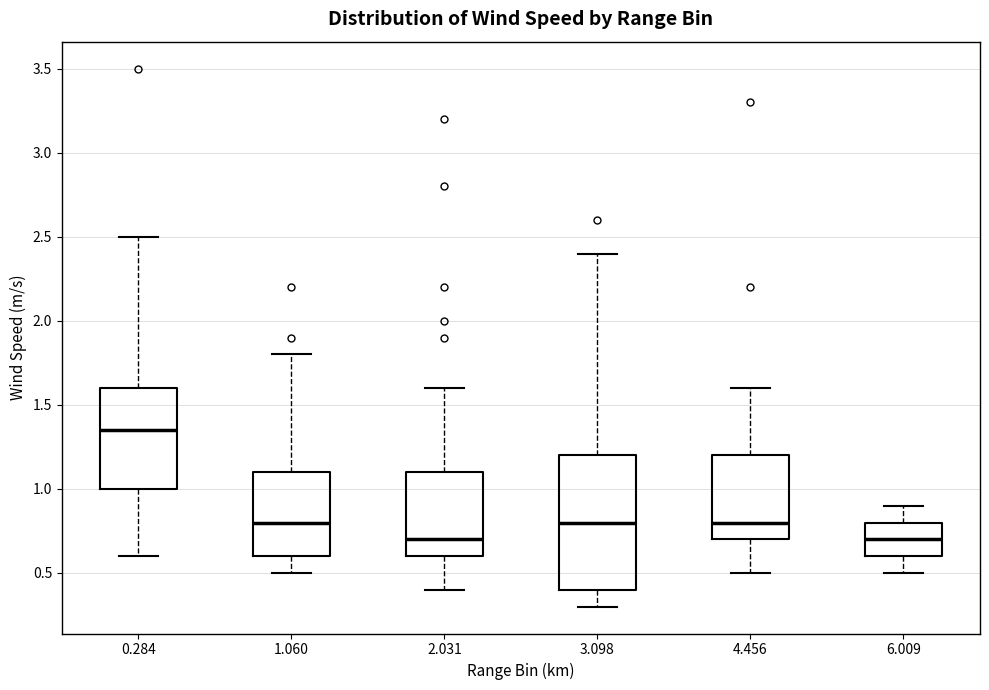

Reading left to right, read every box against the y-axis: the position of its median line, the range the box covers, and the ends of its whiskers. The values are not printed on the chart, so give them approximately, as read against the axis.

0.284: median 1.35, box 1.00 to 1.60, whiskers 0.60 to 2.50
1.060: median 0.80, box 0.60 to 1.10, whiskers 0.50 to 1.80
2.031: median 0.70, box 0.60 to 1.10, whiskers 0.40 to 1.60
3.098: median 0.80, box 0.40 to 1.20, whiskers 0.30 to 2.40
4.456: median 0.80, box 0.70 to 1.20, whiskers 0.50 to 1.60
6.009: median 0.70, box 0.60 to 0.80, whiskers 0.50 to 0.90